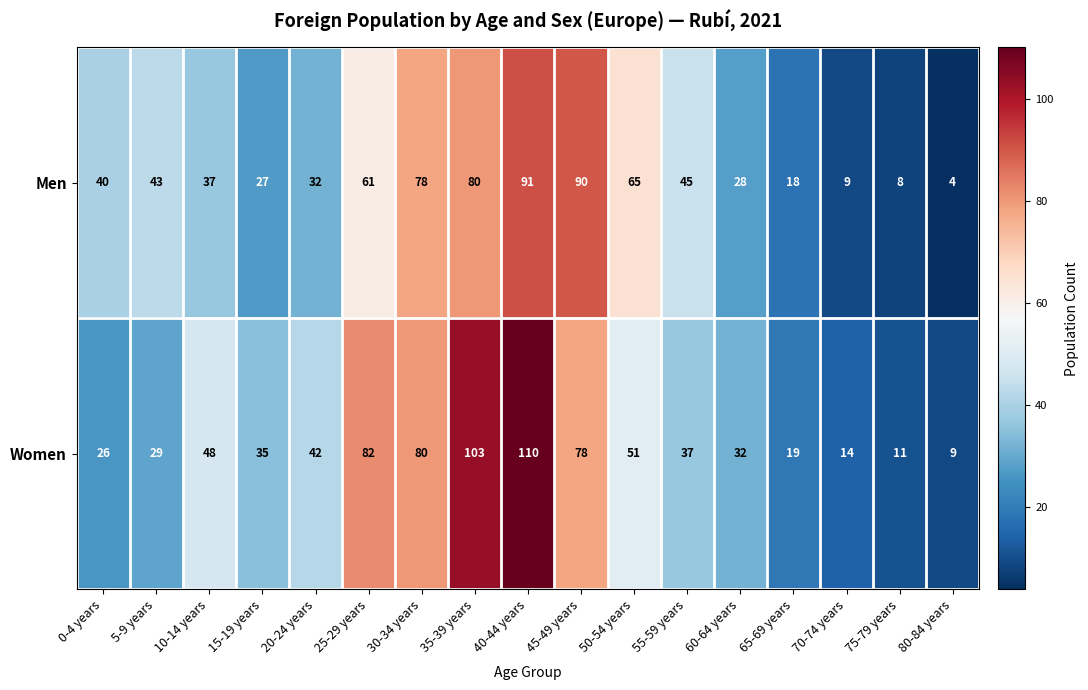

What is the average value of the Men series?

44